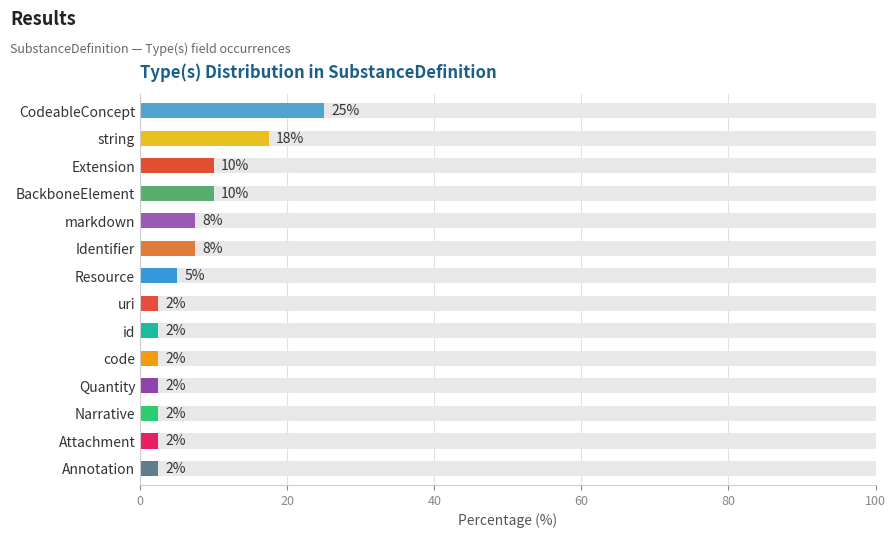

How many bars are there in total?

14